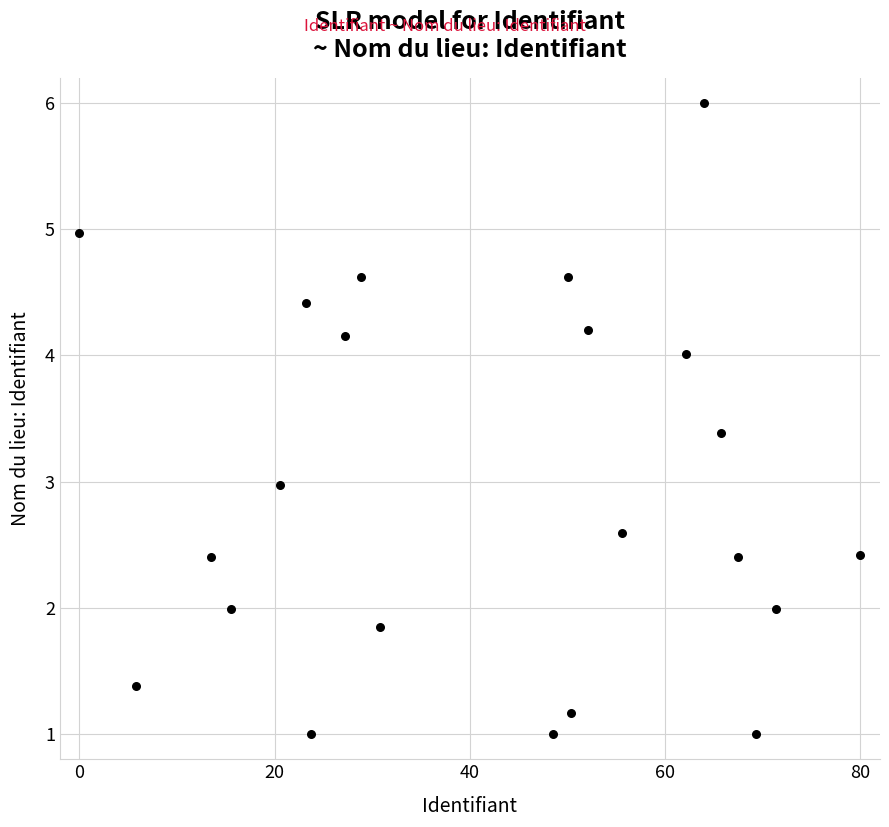

What is the range of Y values (max minus min)?

5.0